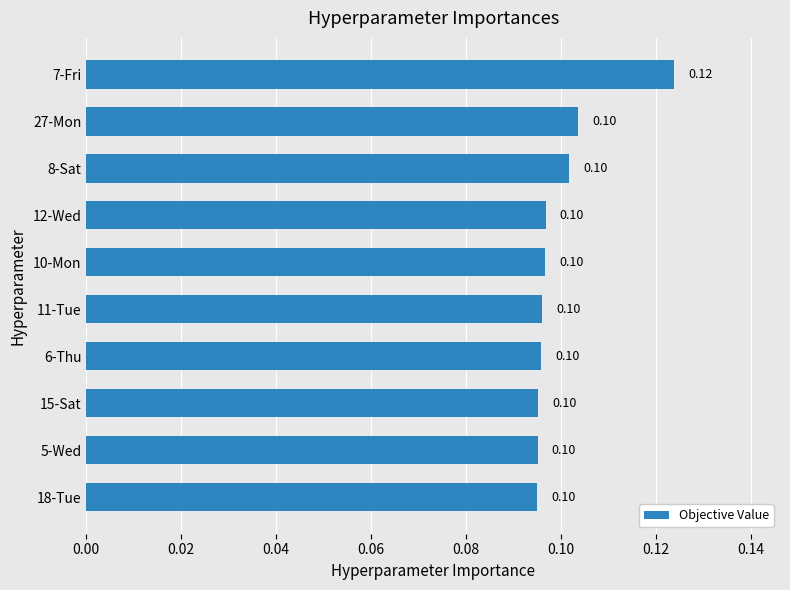

What is the sum of all values?

1.0